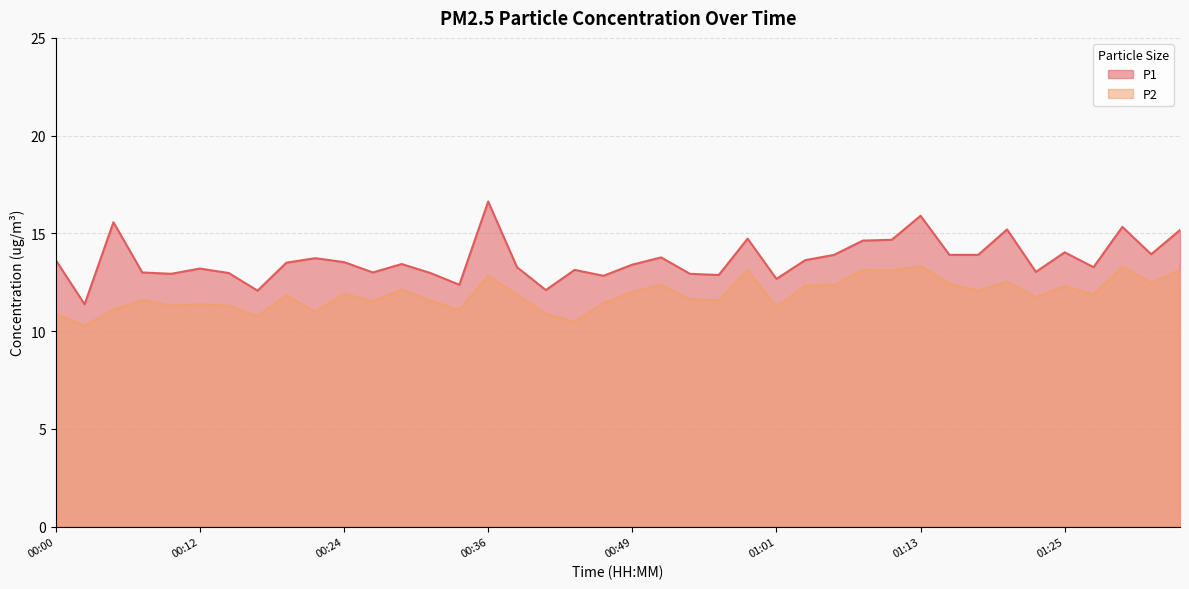

True or false: P1 has a value of 19.0 at 01:01.

False